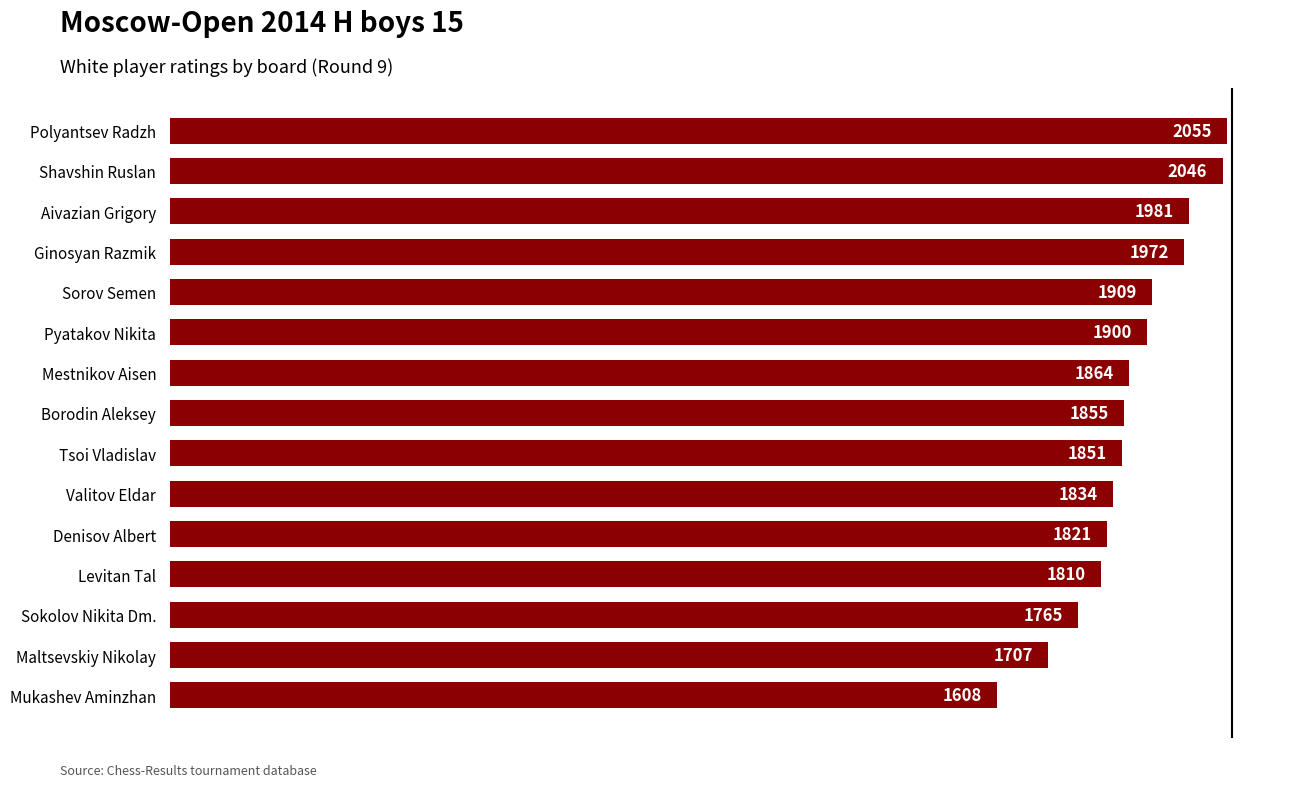

What is the smallest value displayed?

1608